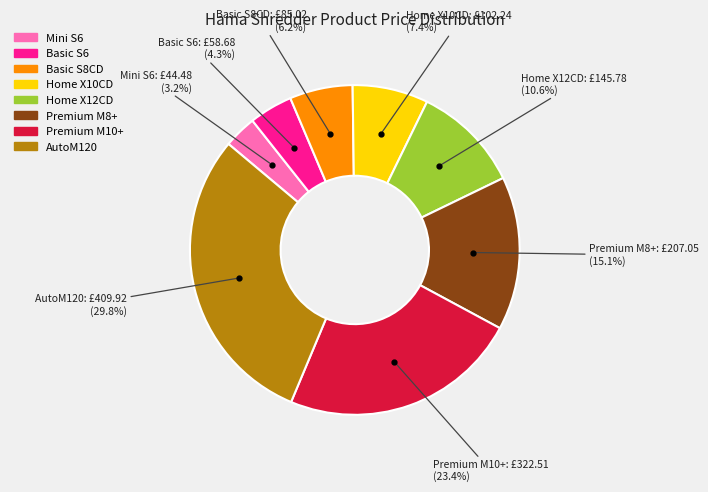

Count the number of slices in the pie.

8